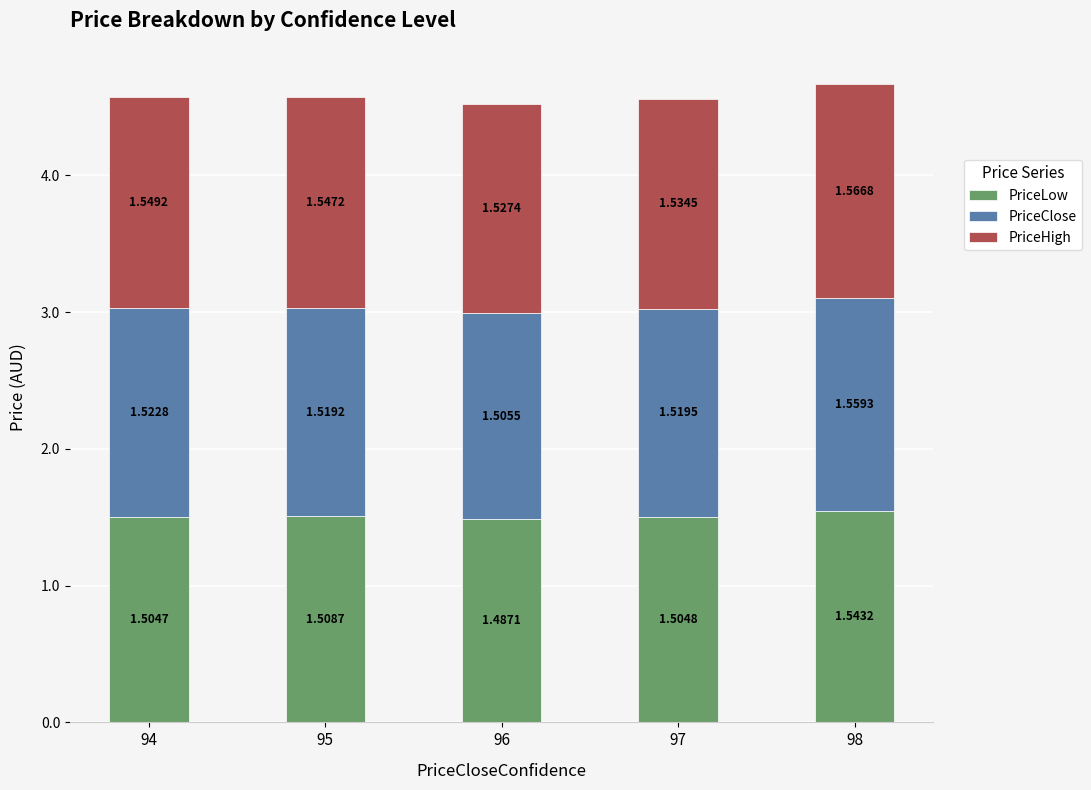

Rank the categories by PriceLow value from highest to lowest.

98, 95, 97, 94, 96